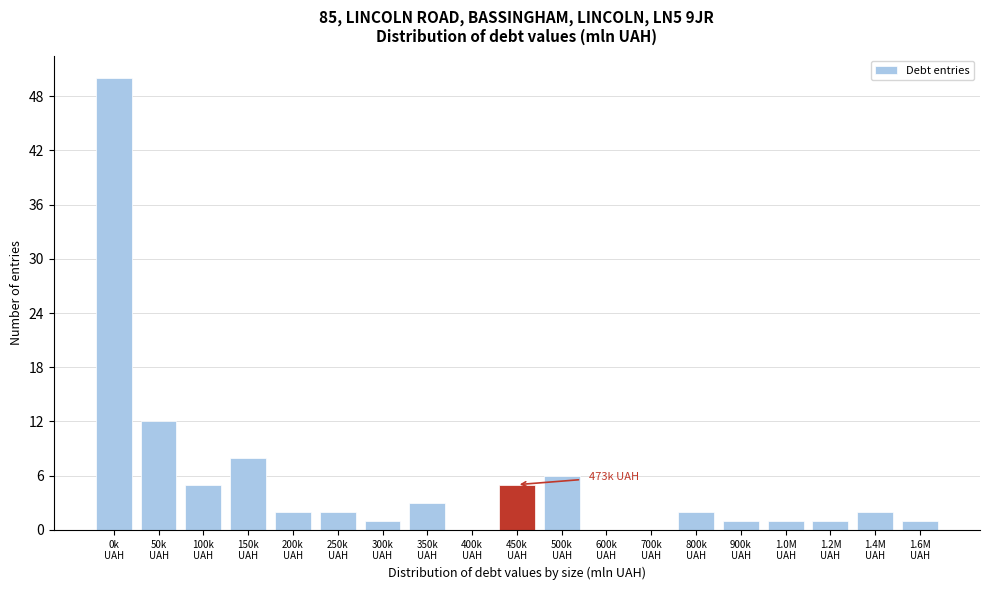

What is the maximum value shown in the chart?

50